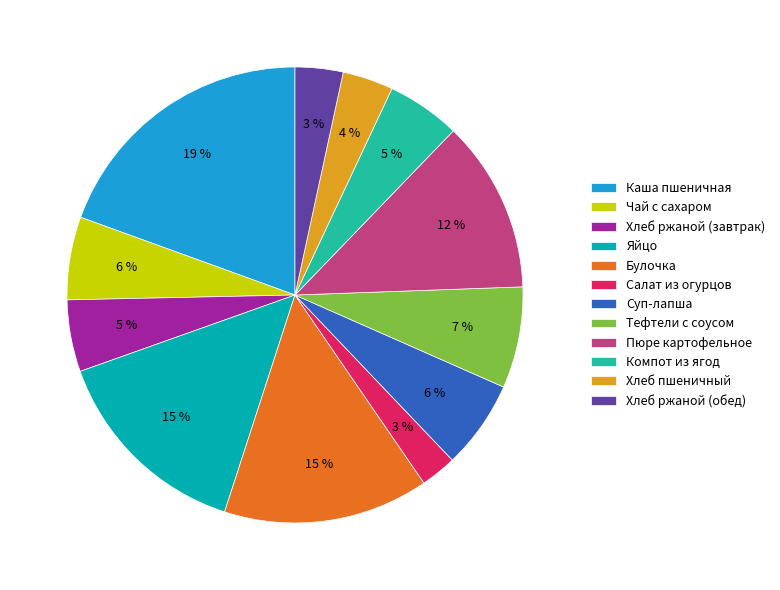

What percentage is the Хлеб ржаной (завтрак) slice, to the nearest percent?

5%